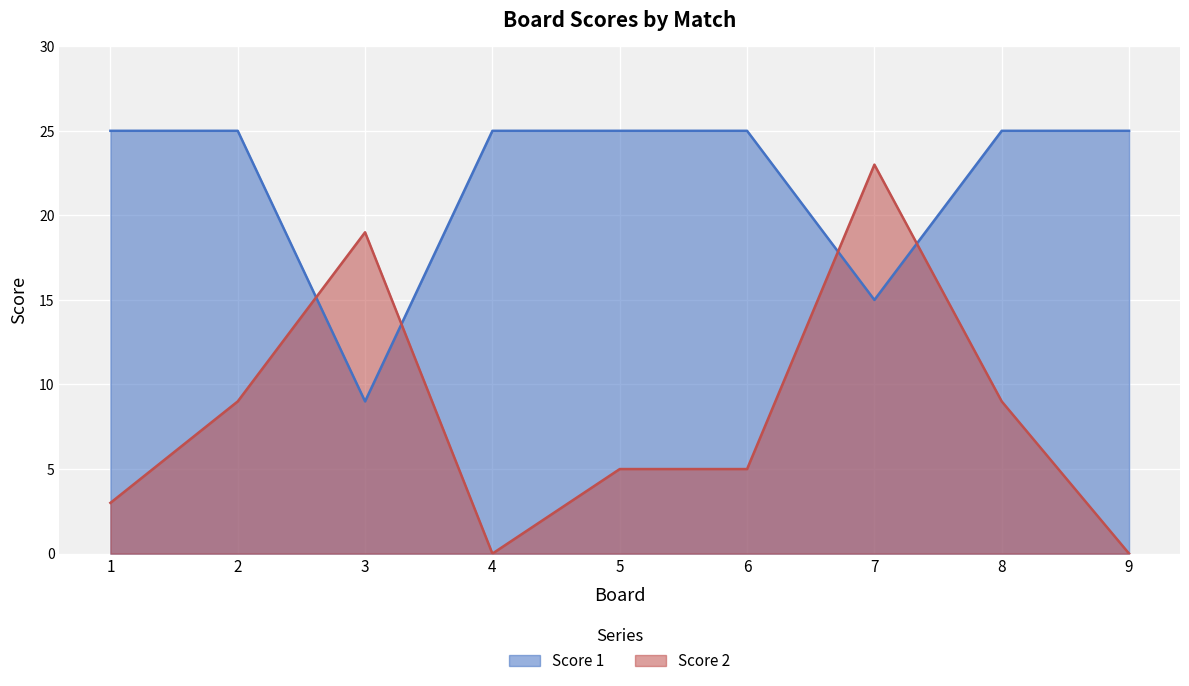

True or false: Score 1 and Score 2 intersect in this chart.

True